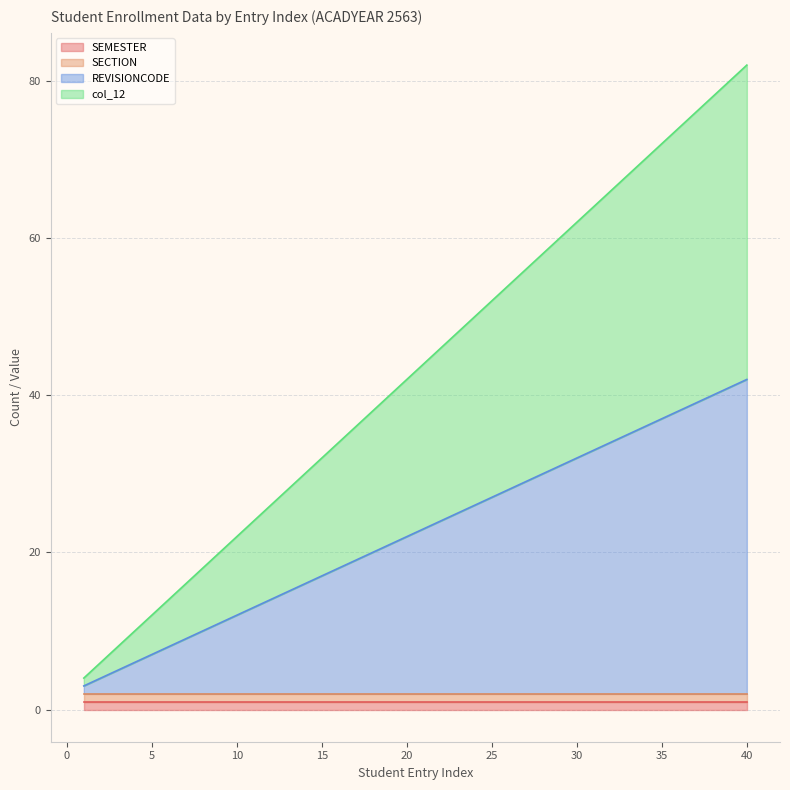

Where is col_12 nearest to the value 43?

20